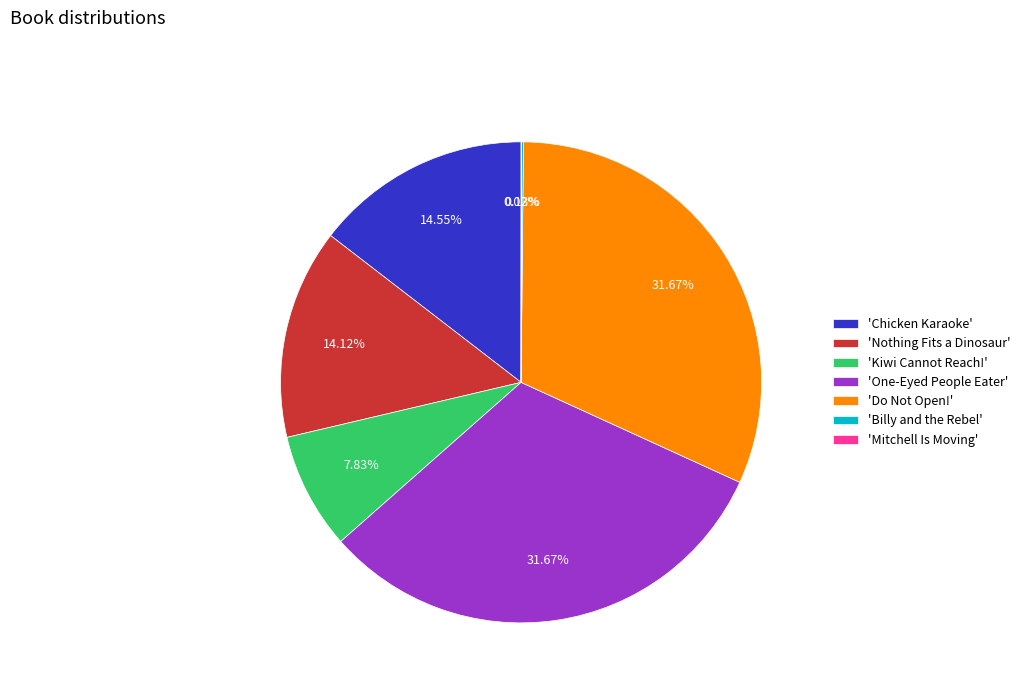

Does 'Kiwi Cannot Reach!' account for over 50% of the chart?

No